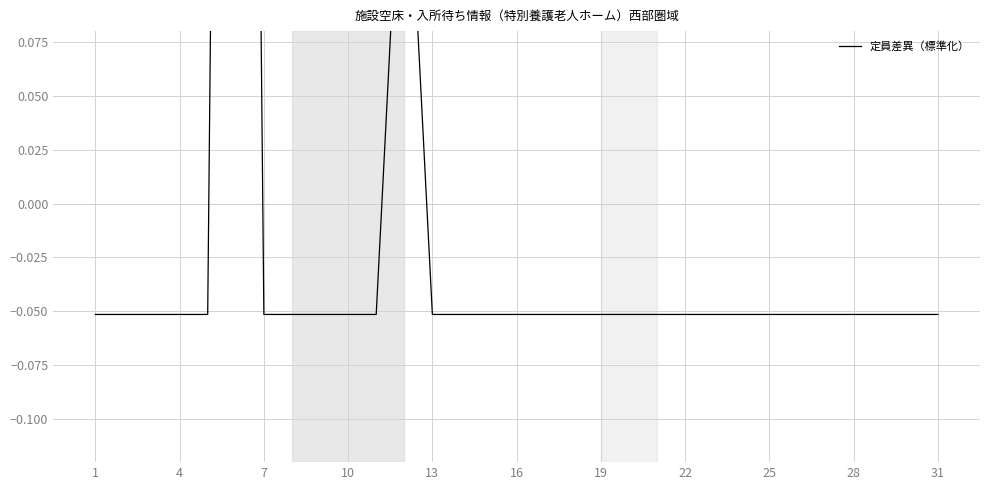

How many positive values are there?

2